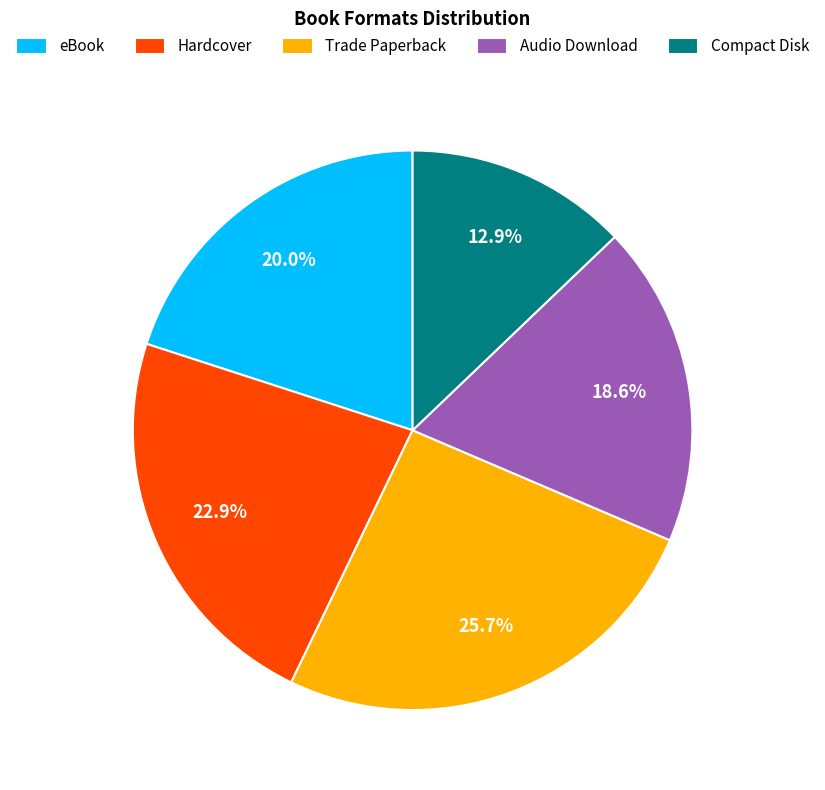

To the nearest percent, what is the combined percentage of Trade Paperback and eBook?

46%